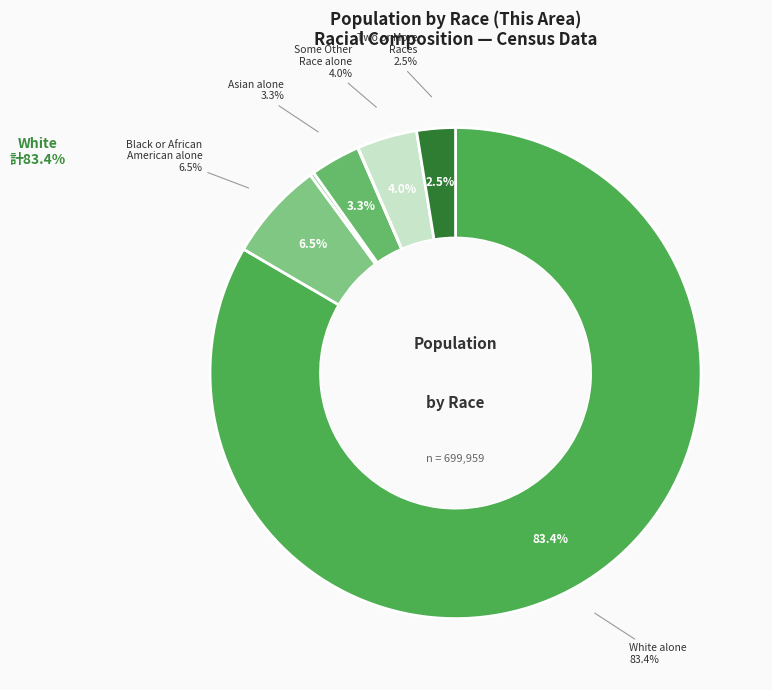

True or false: Native Hawaiian and Other Pacific accounts for 1% of the total.

False